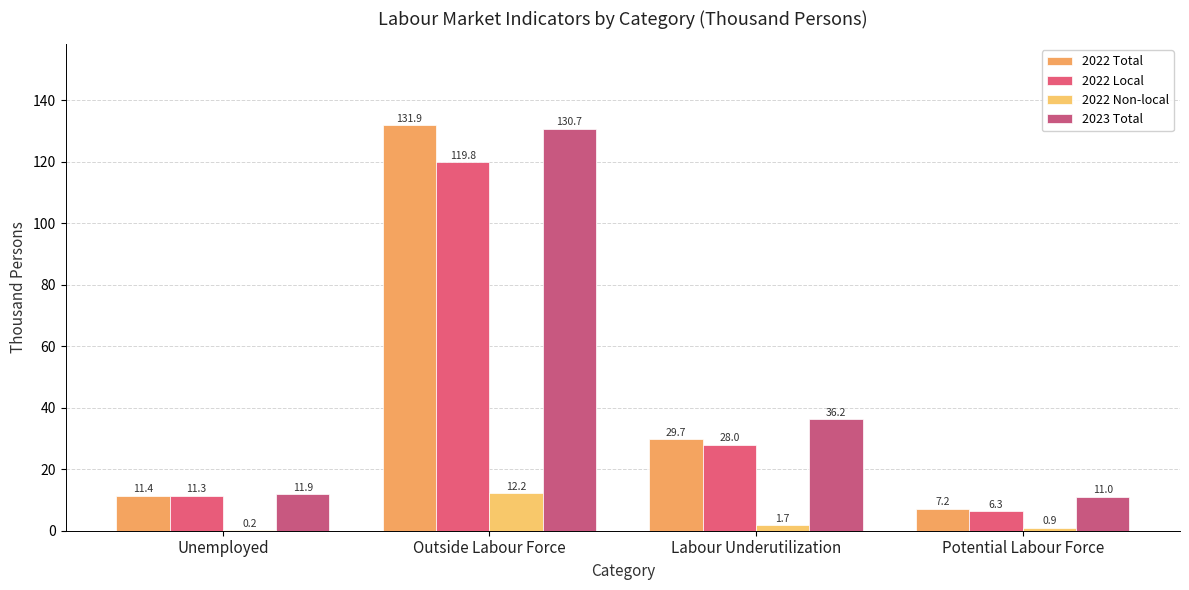

List the series in order of their peak value, lowest first.

2022 Non-local, 2022 Local, 2023 Total, 2022 Total